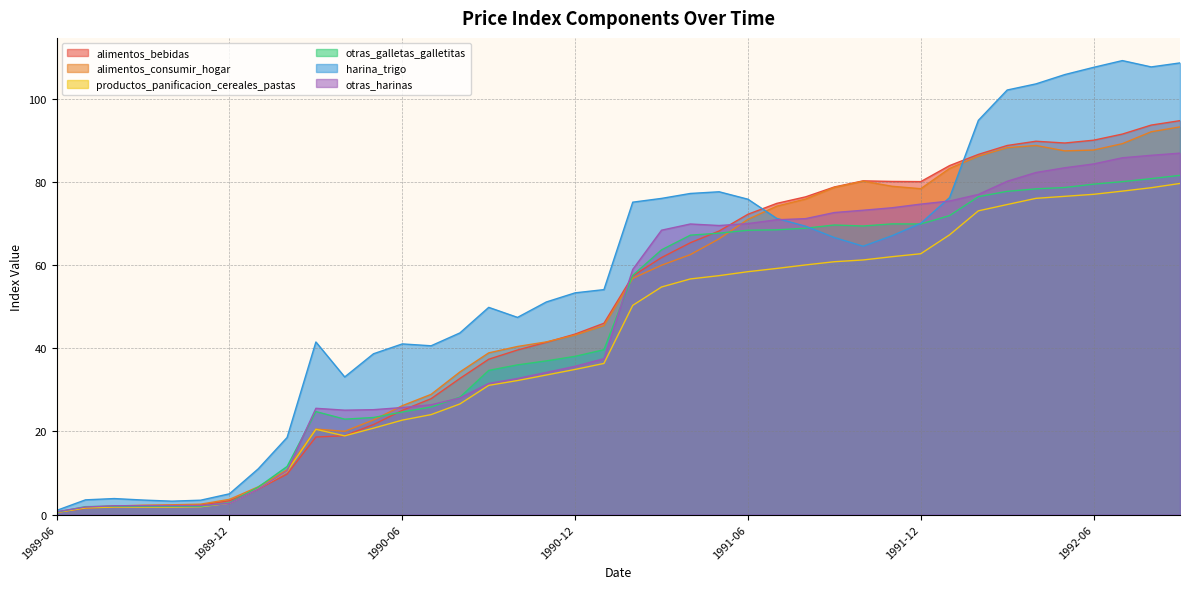

How many data points in alimentos_consumir_hogar are above 56?

20